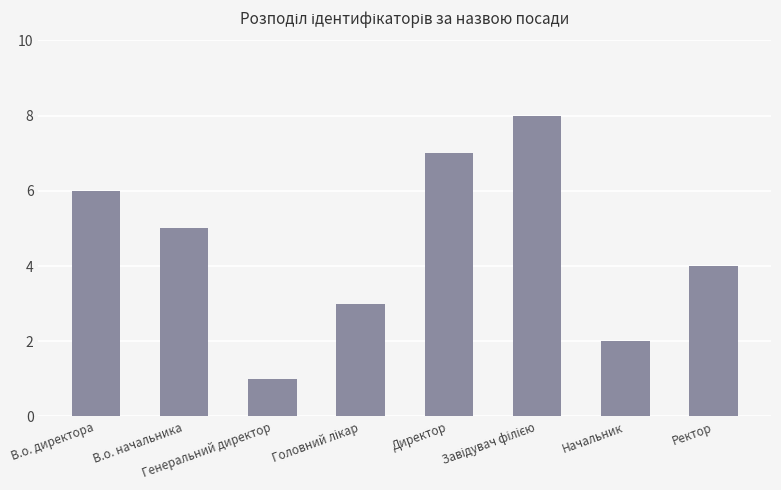

What is the difference between the second highest and second lowest values?

5